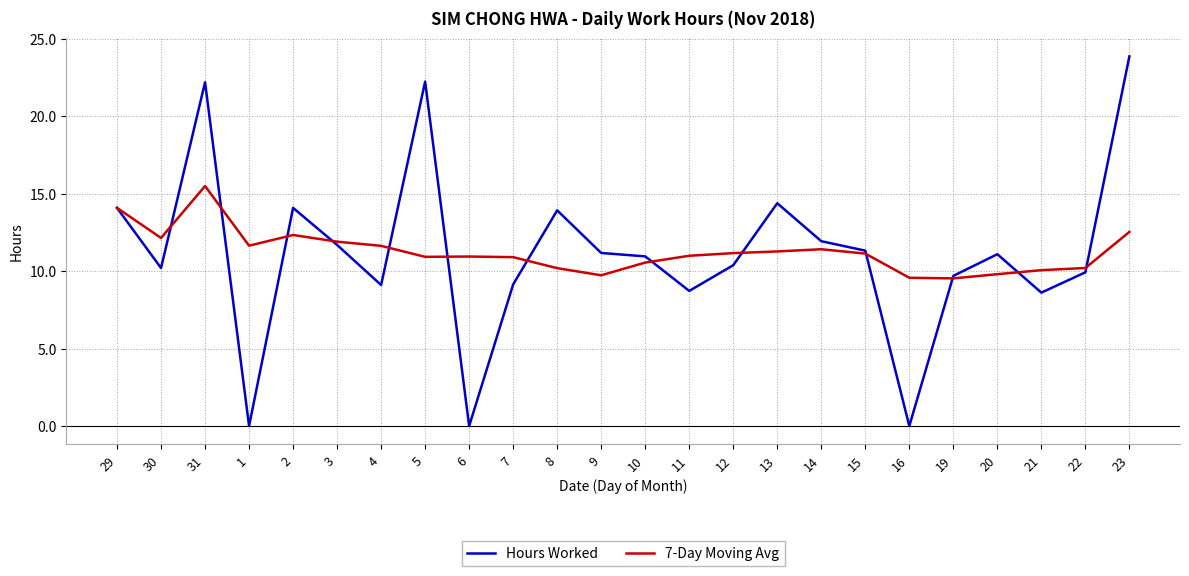

How many categories are shown in the chart?

24